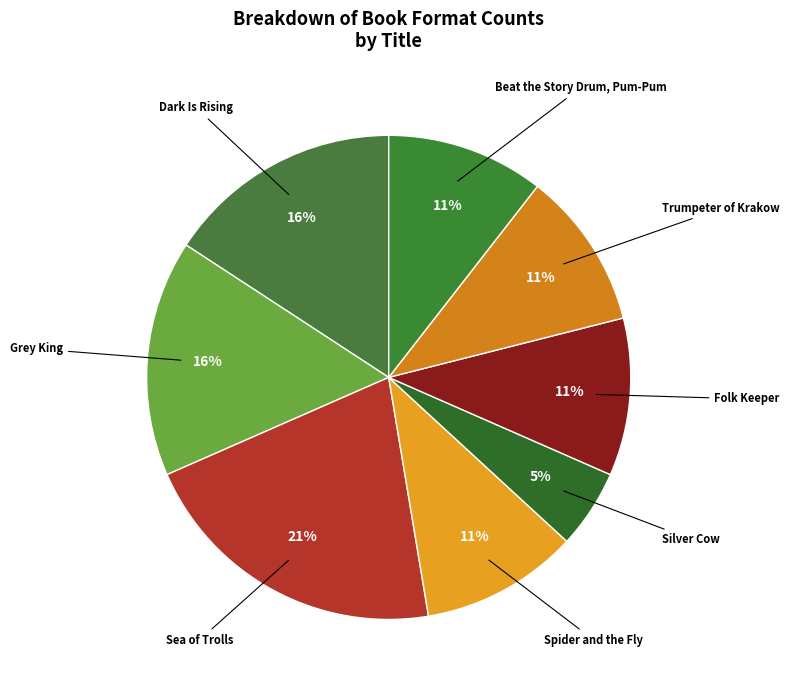

How many slices are in this pie chart?

8